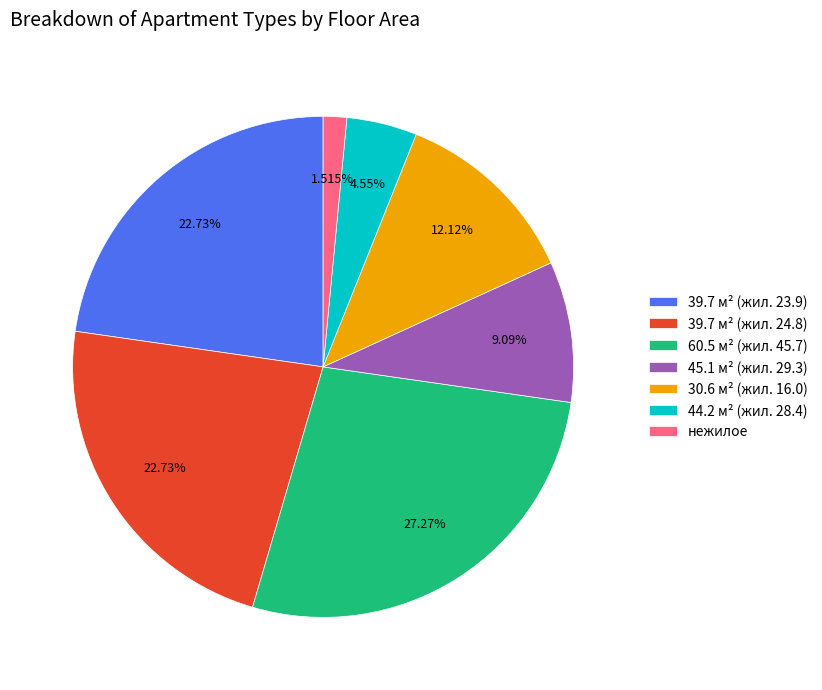

What is the smallest slice in the pie chart?

нежилое